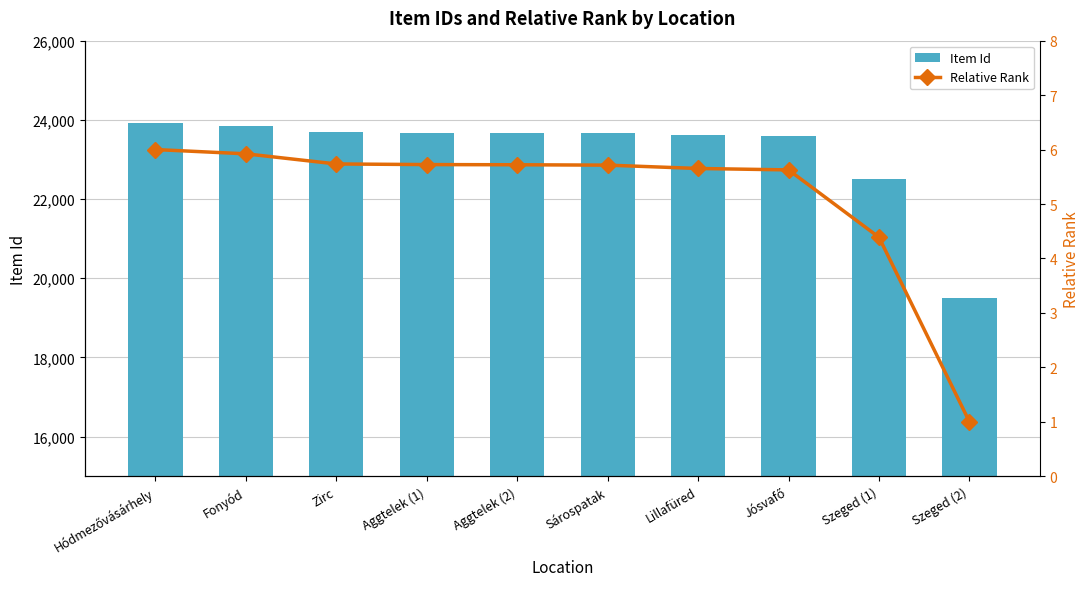

What is the spread (max minus min) of values at Szeged (2)?

19510.0